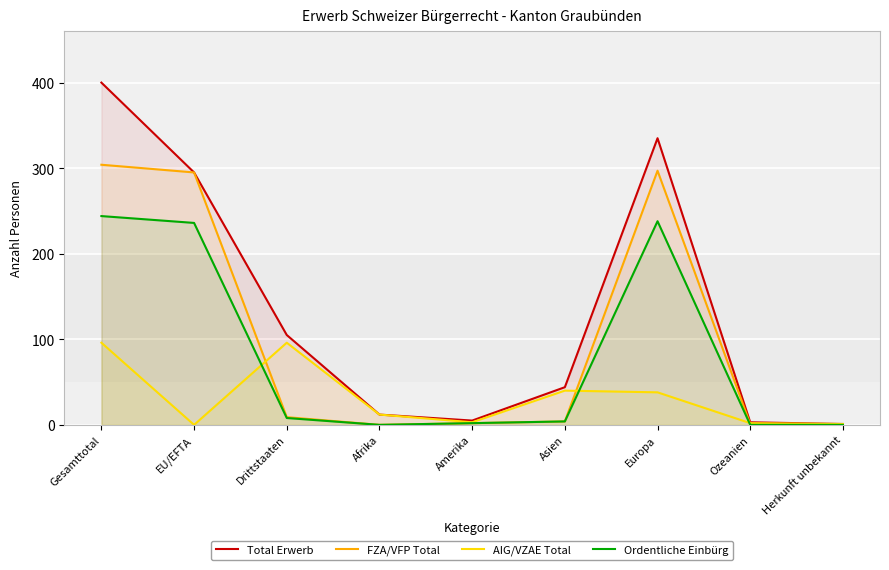

At which label does AIG/VZAE Total first exceed 12?

Gesamttotal